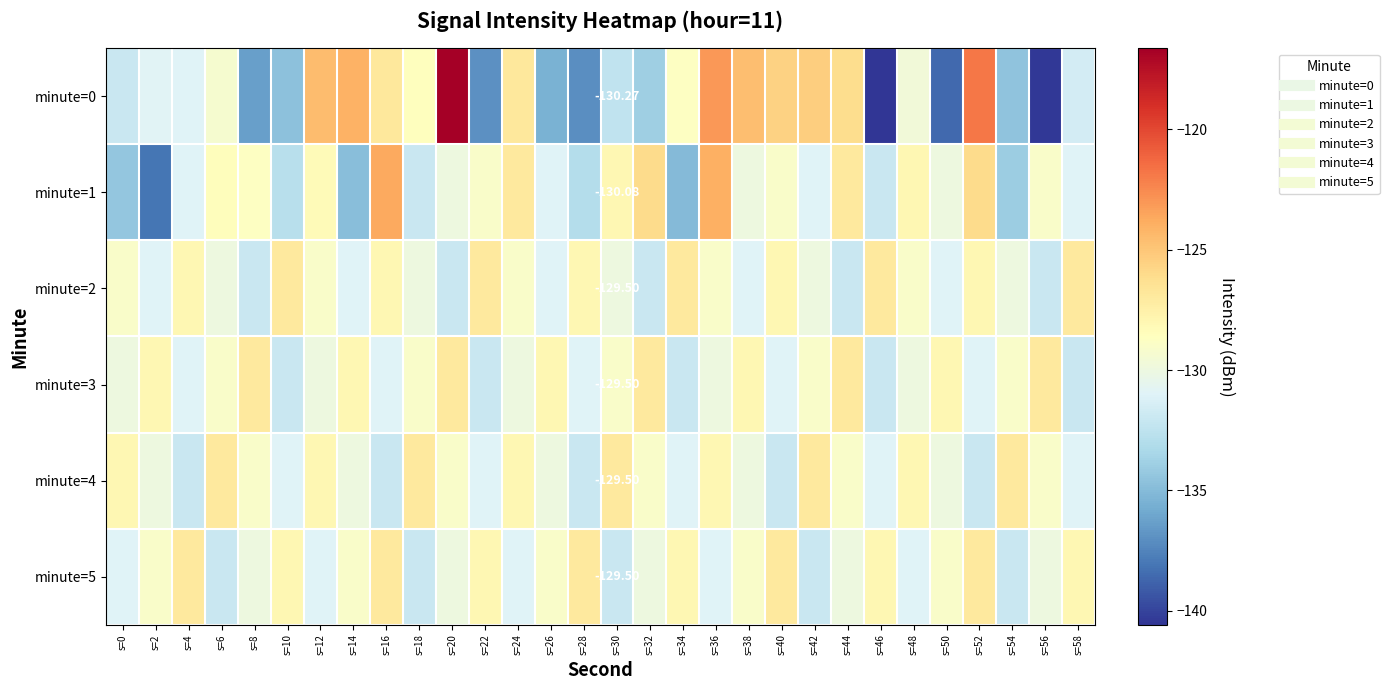

At how many categories does at least one series exceed -138?

30